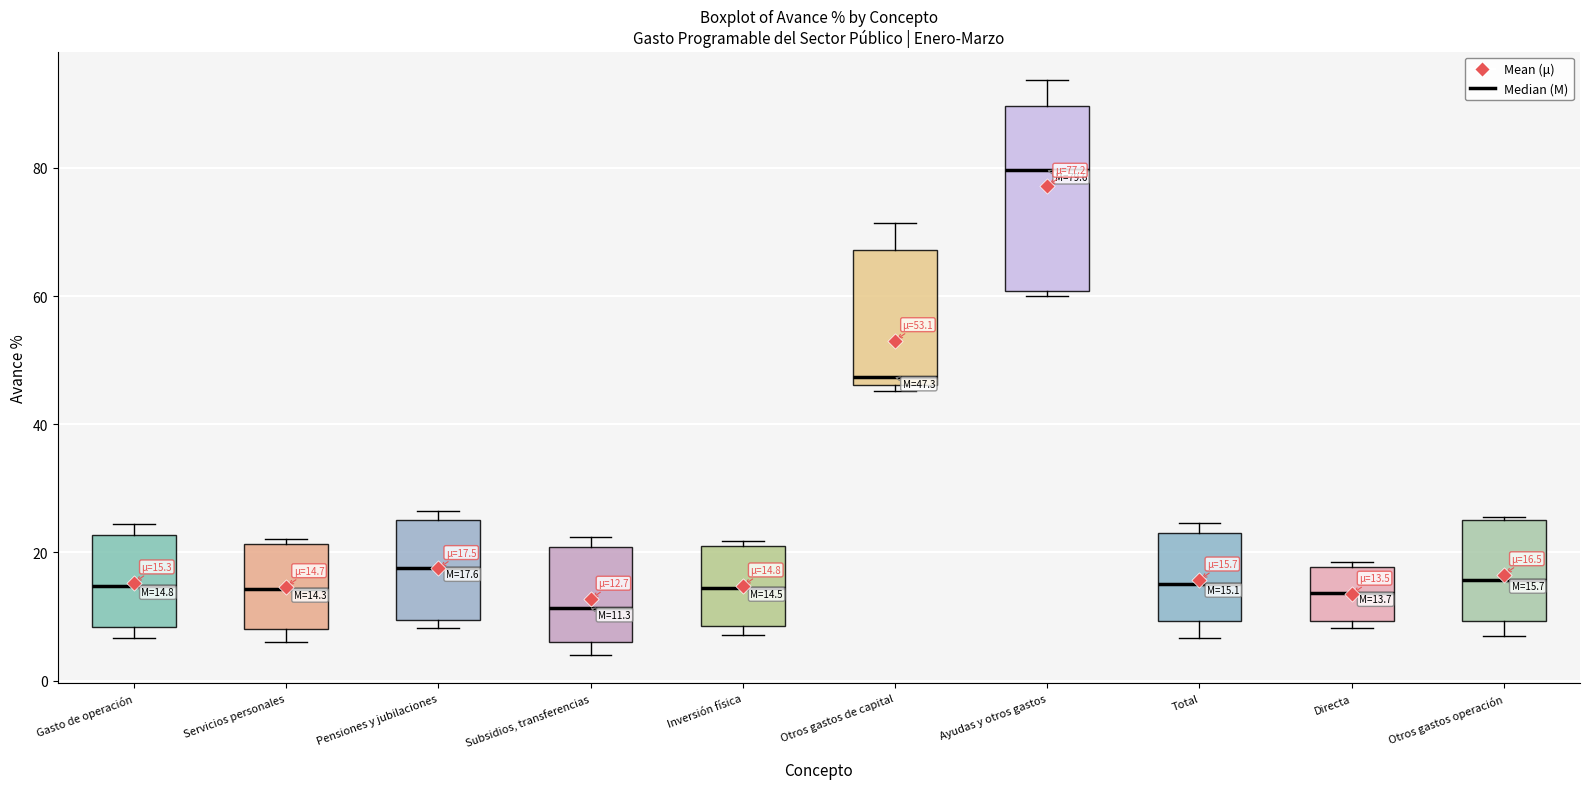

Which box's median line is the lowest?

Subsidios, transferencias